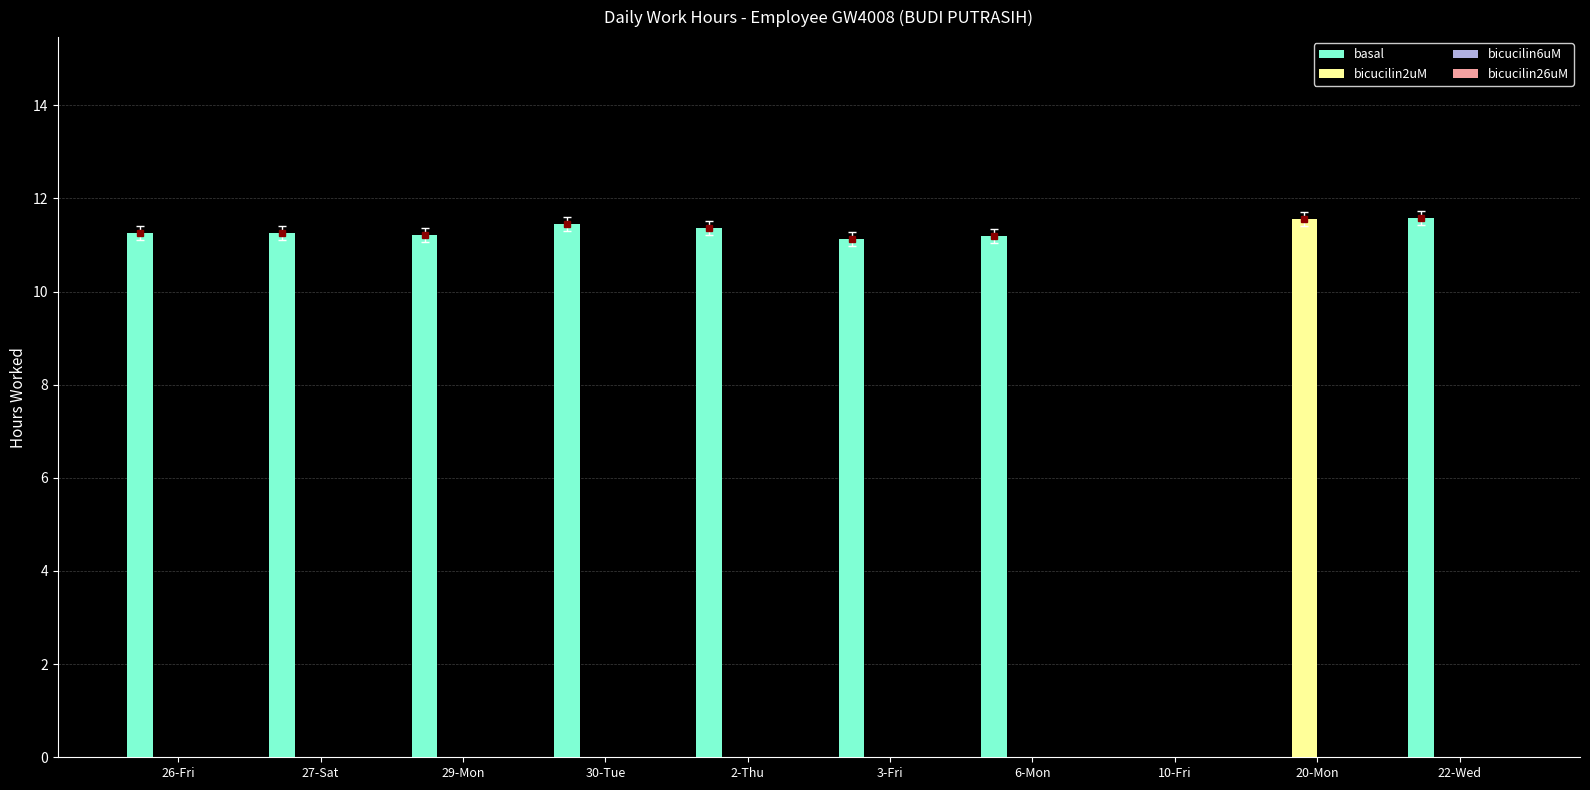

What is the sum of all bicucilin2uM values?

11.6